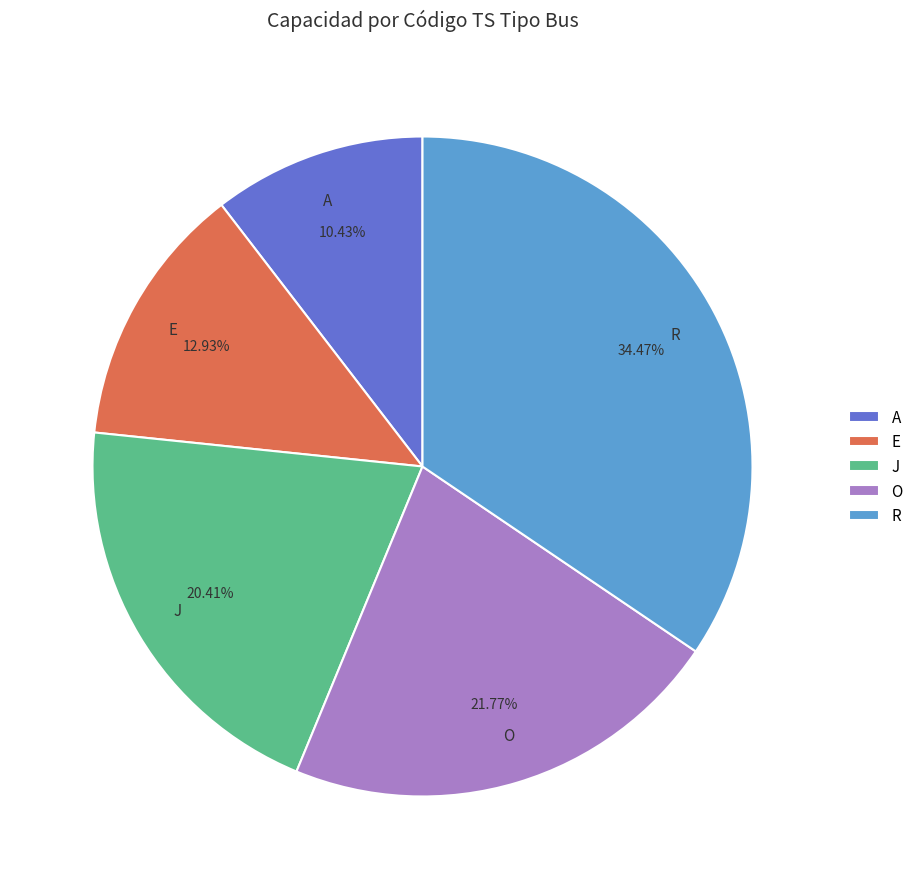

How many slices are in this pie chart?

5